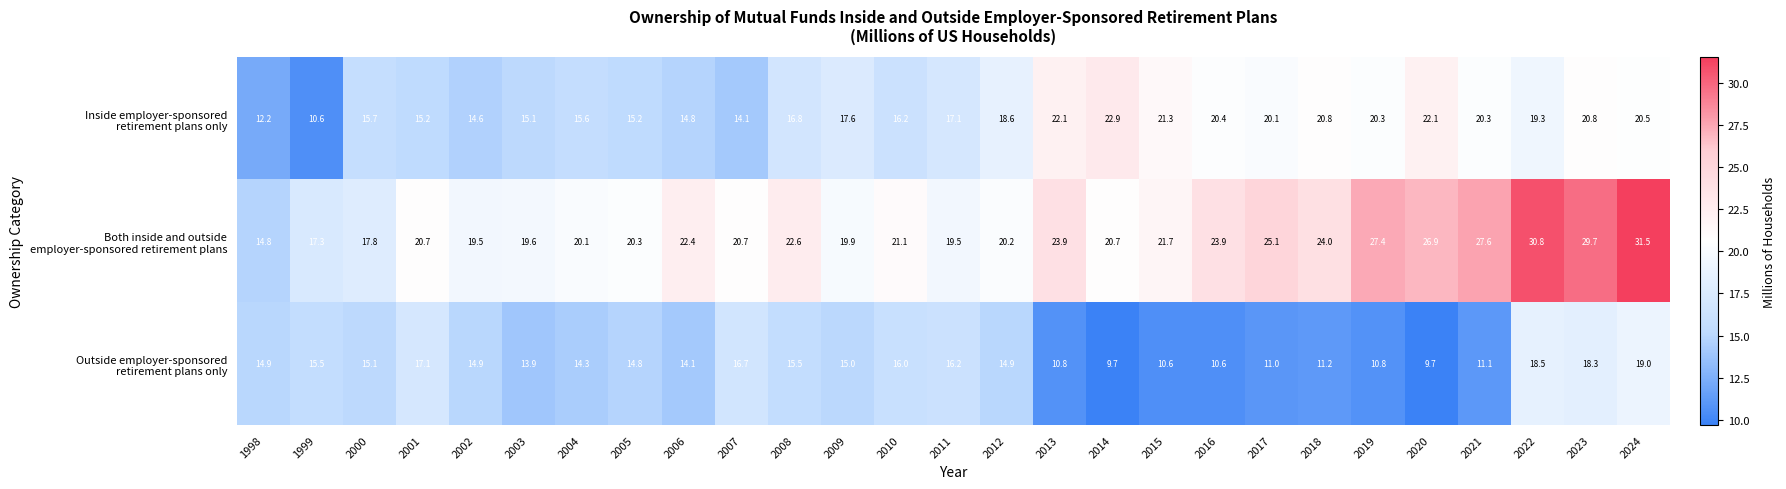

At which category is the sum across all series the highest?

2024